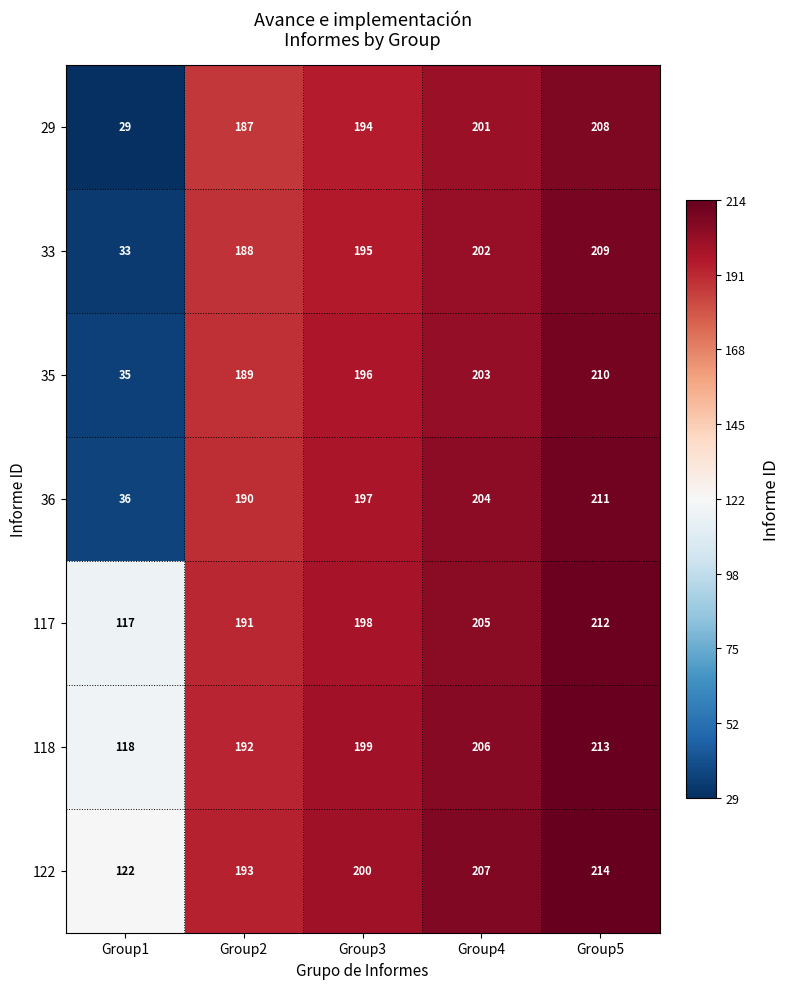

Which category has the highest value across all series?

Group5